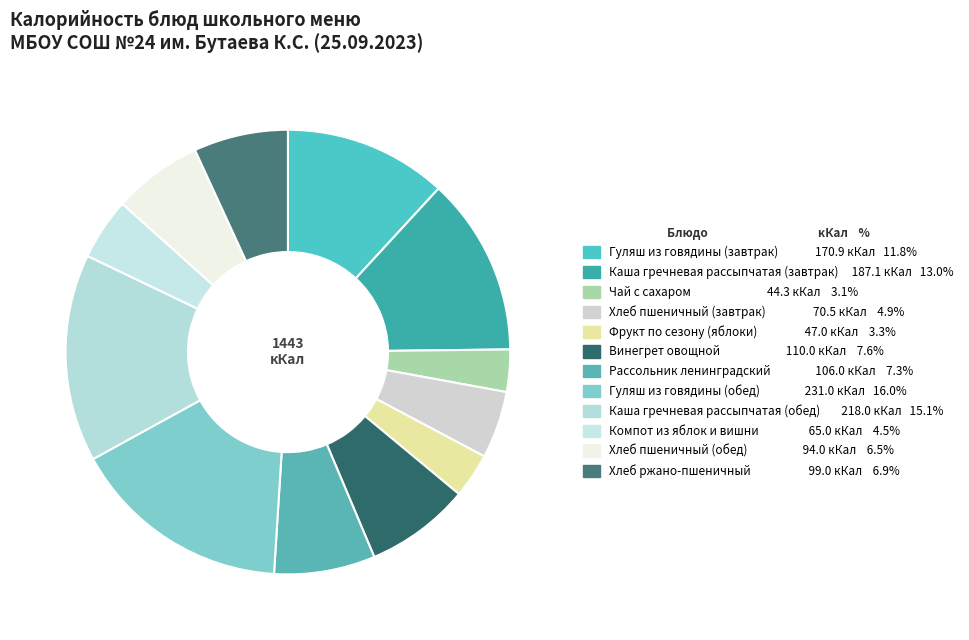

Count the number of slices in the pie.

12